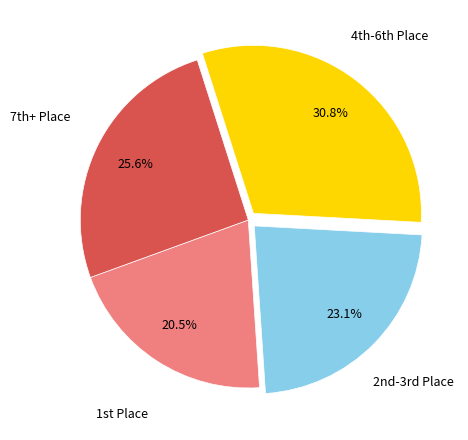

Is there any slice that represents more than half of the pie?

No